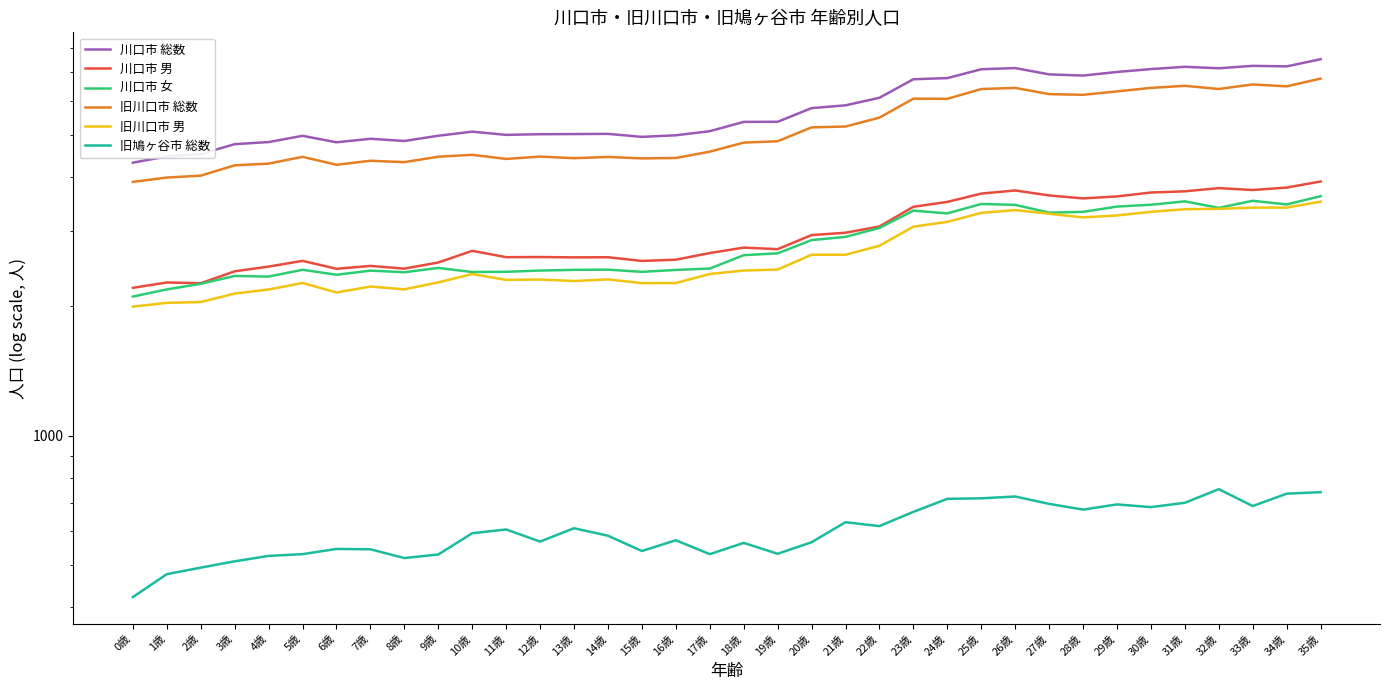

How many interior local peaks does the 川口市 総数 series have?

7